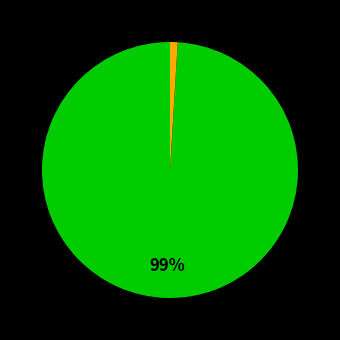

Does any single category account for the majority?

Yes